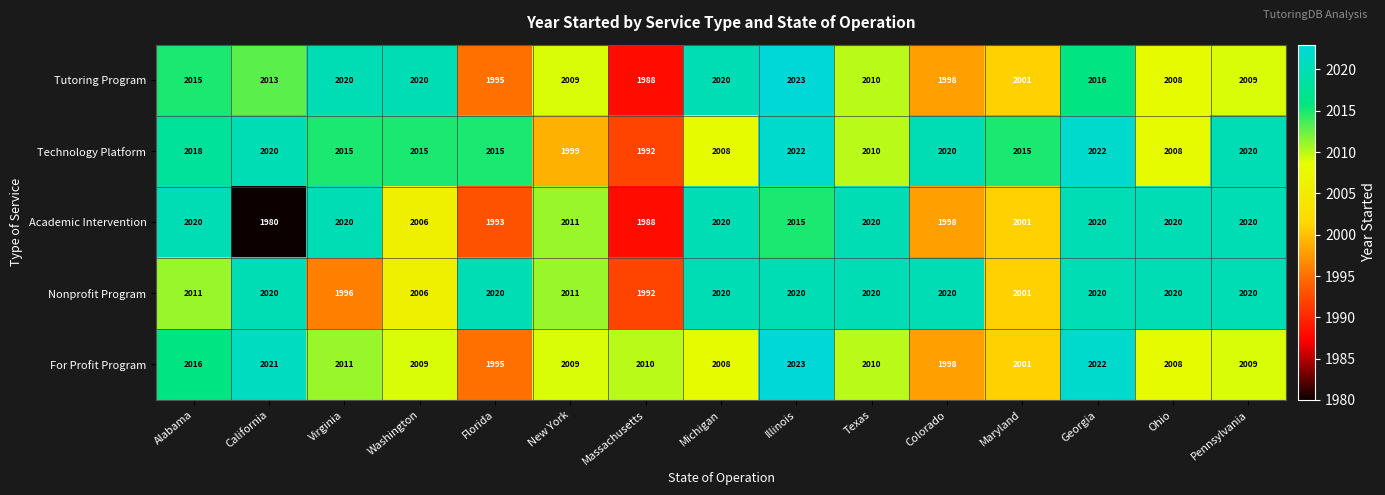

At how many categories does at least one series exceed 1981?

15